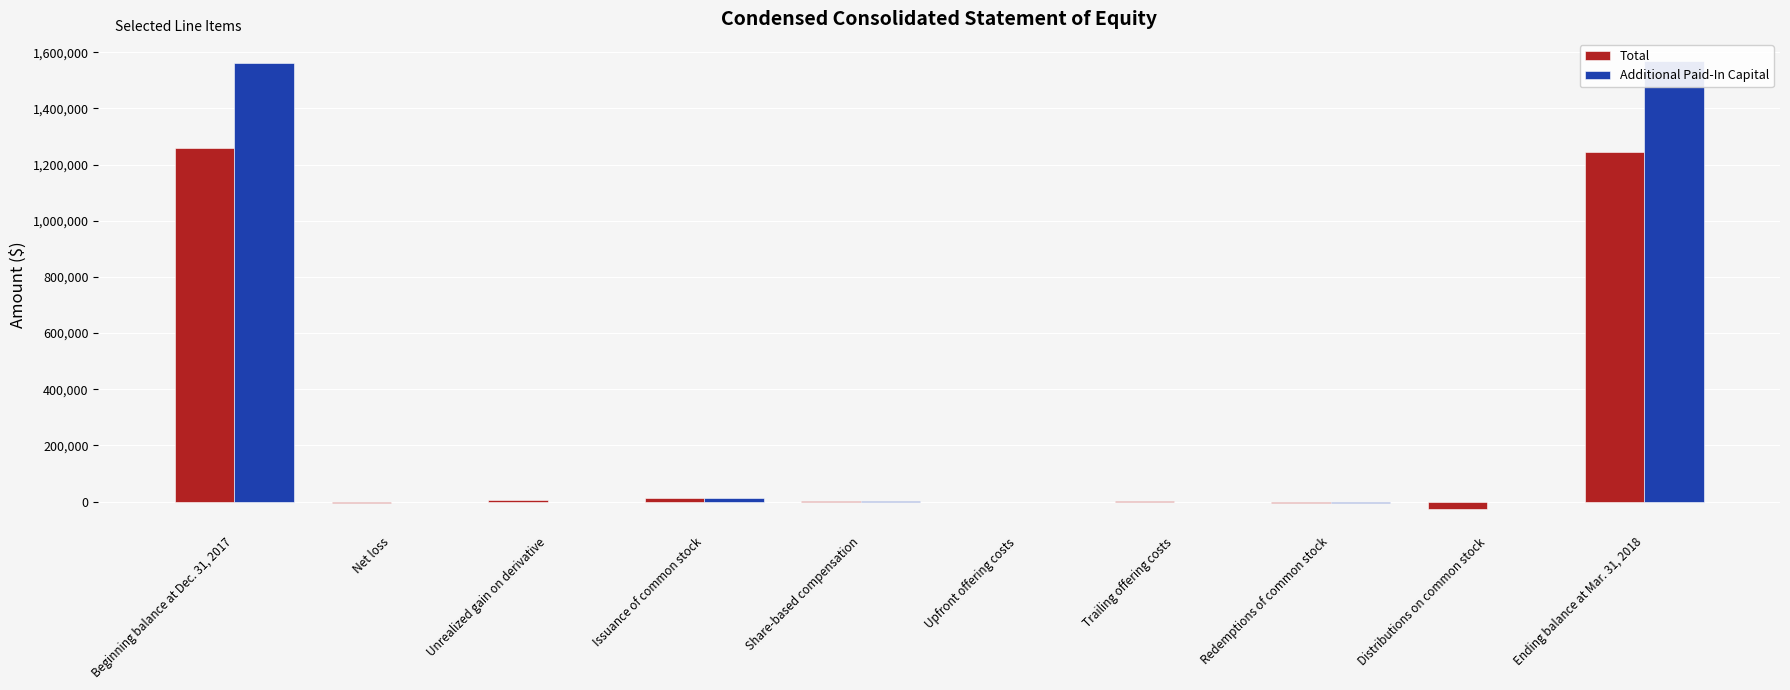

Which series changed the most between Beginning balance at Dec. 31, 2017 and Share-based compensation?

Additional Paid-In Capital